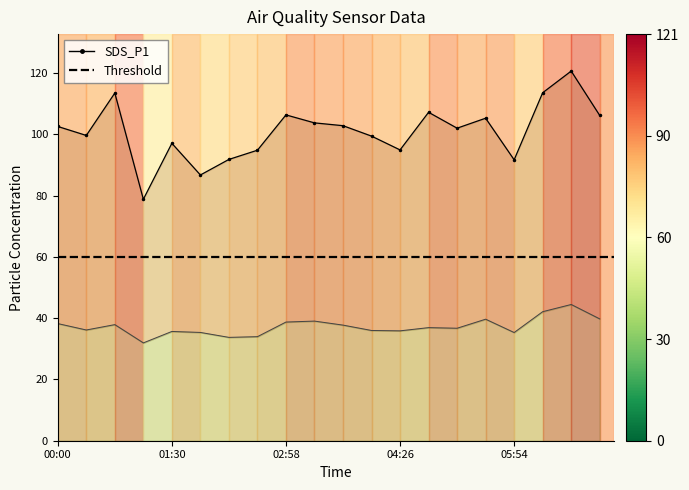

Where does the SDS_P2 series first go above 36?

00:00